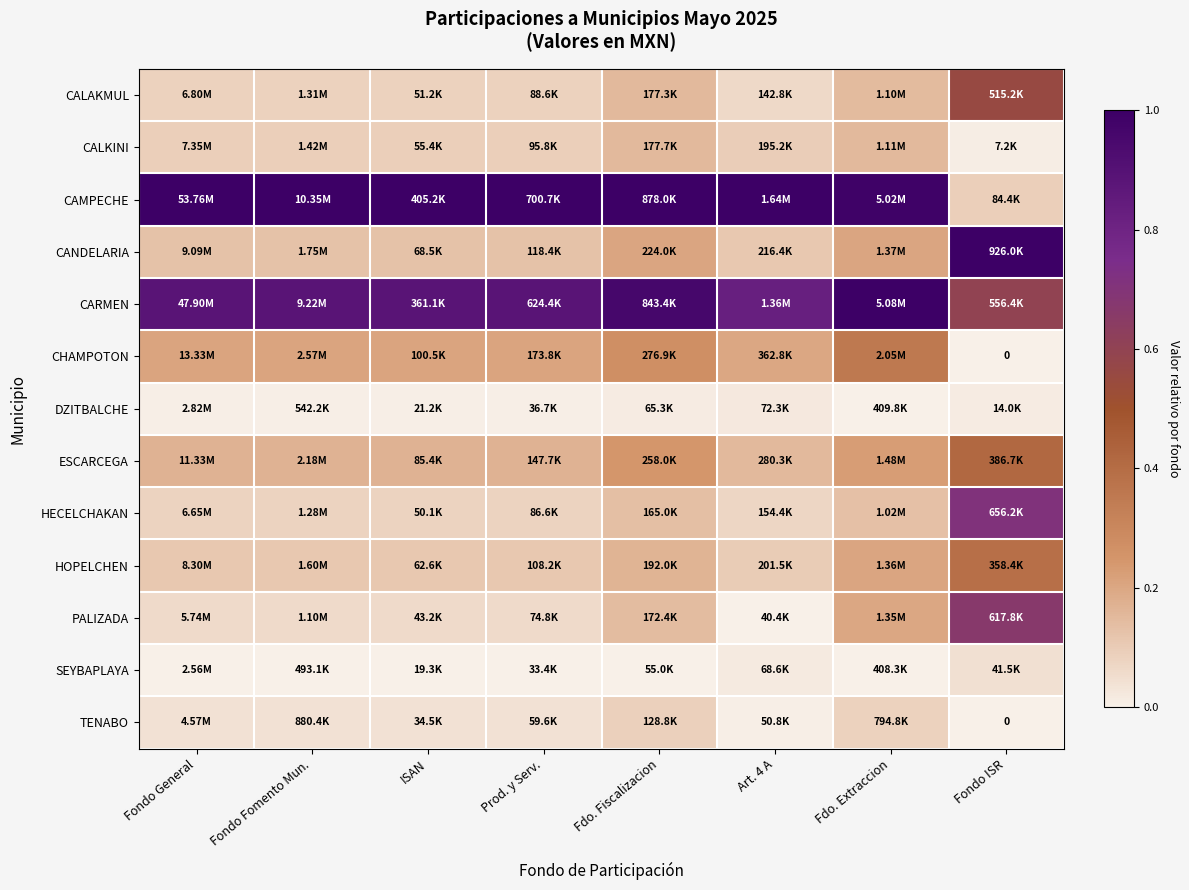

Is it true that HOPELCHEN equals 0.1 at Fdo. Fiscalizacion?

False